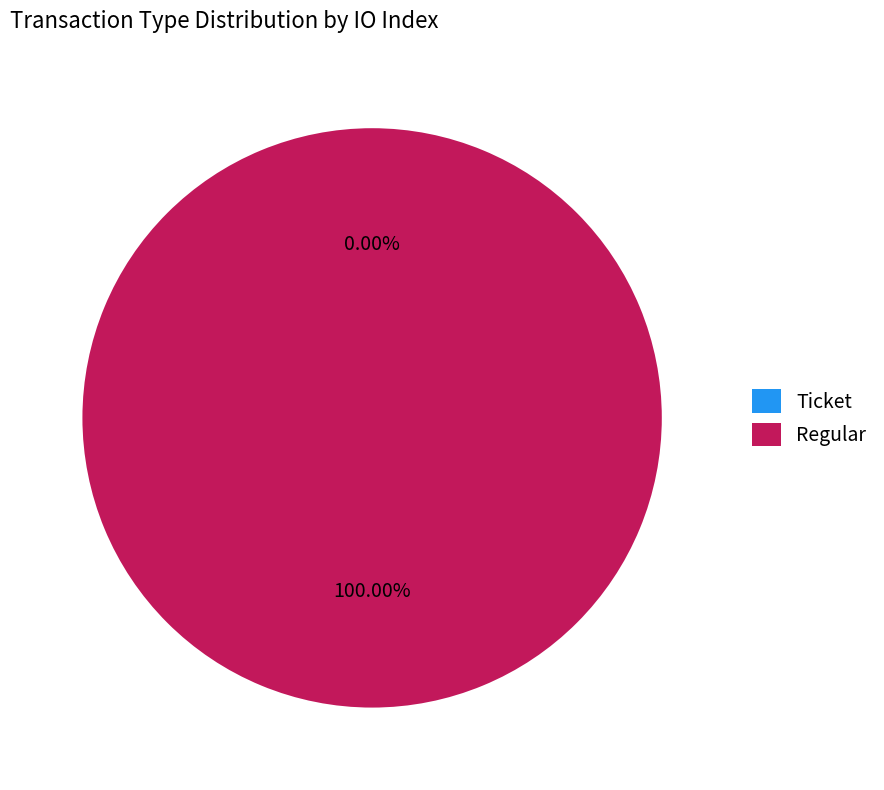

Does Regular represent more than half of the total?

Yes